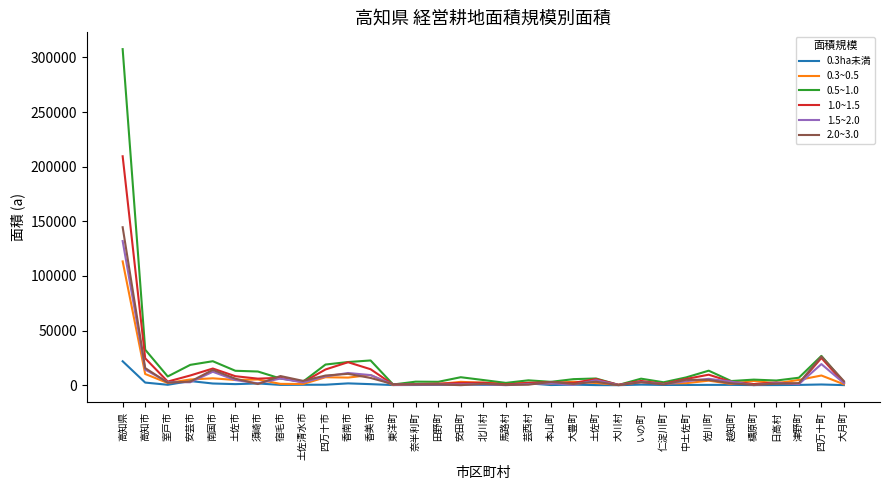

Which label corresponds to the largest value in the chart?

高知県